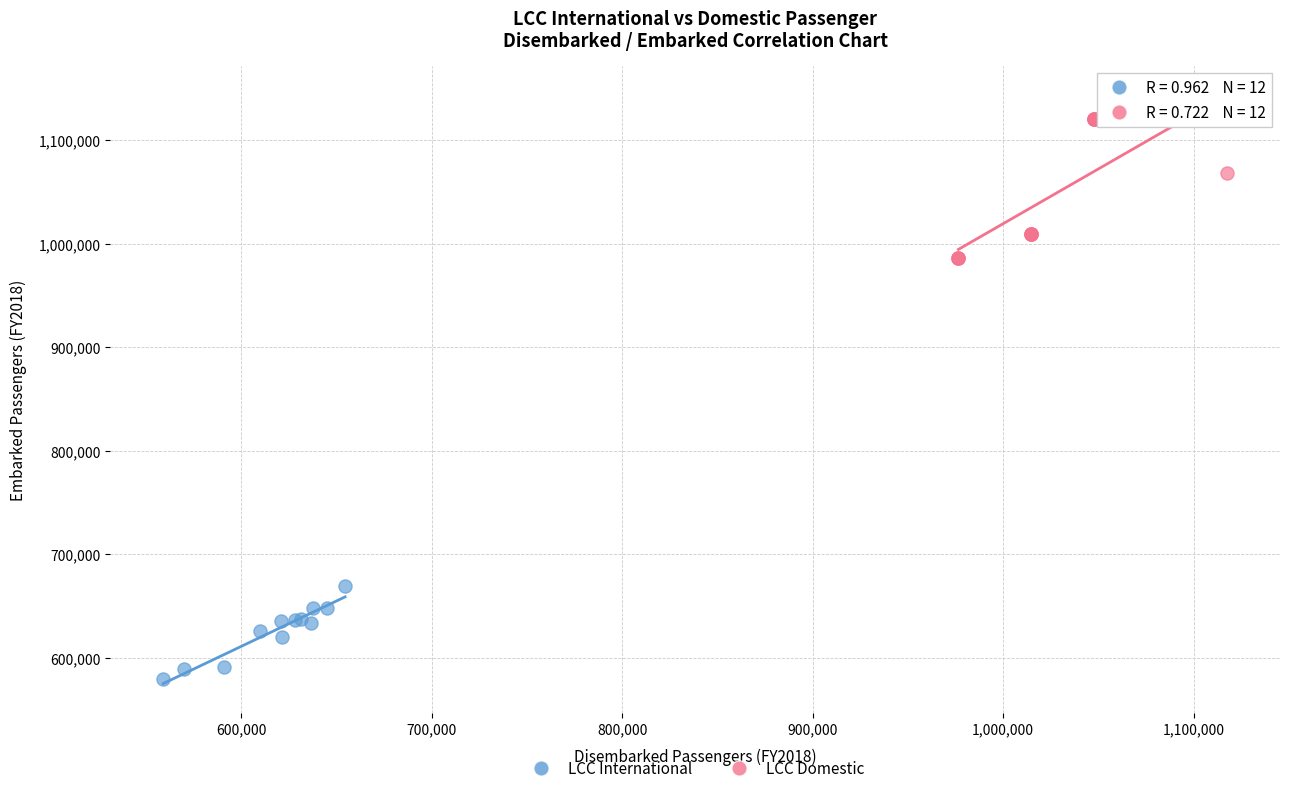

Which series reaches the maximum Y coordinate?

LCC Domestic